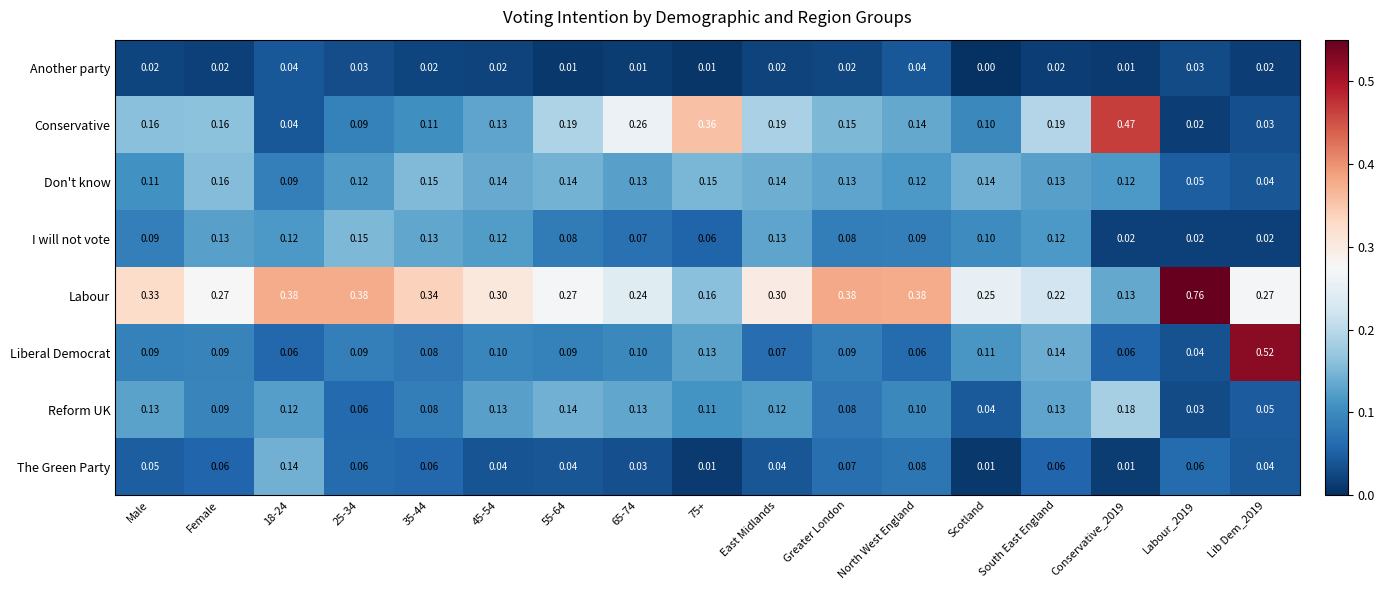

Which series has the largest range (max minus min)?

Labour